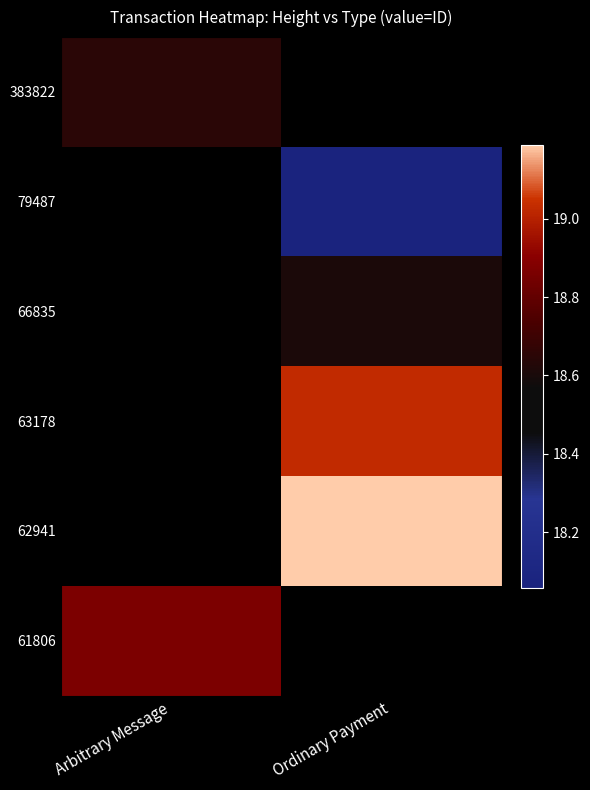

How many categories are shown in the chart?

2